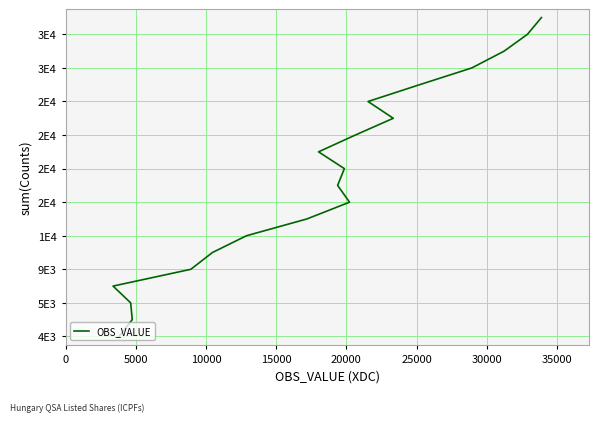

Is this an area chart (filled region under the line)?

No